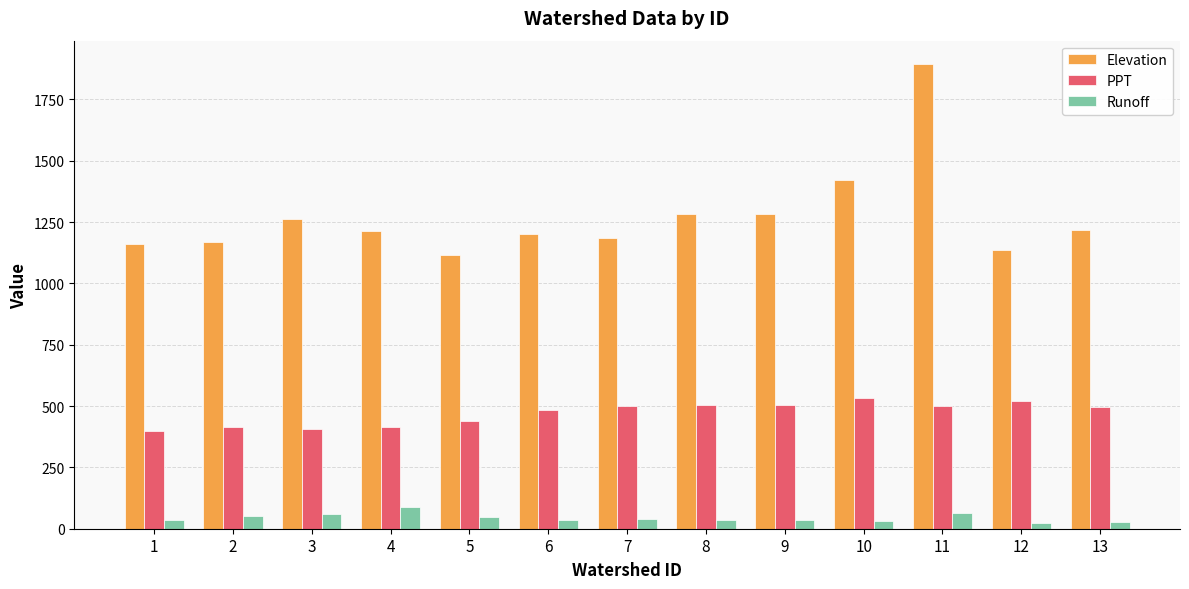

Which series has the largest total across all categories?

Elevation